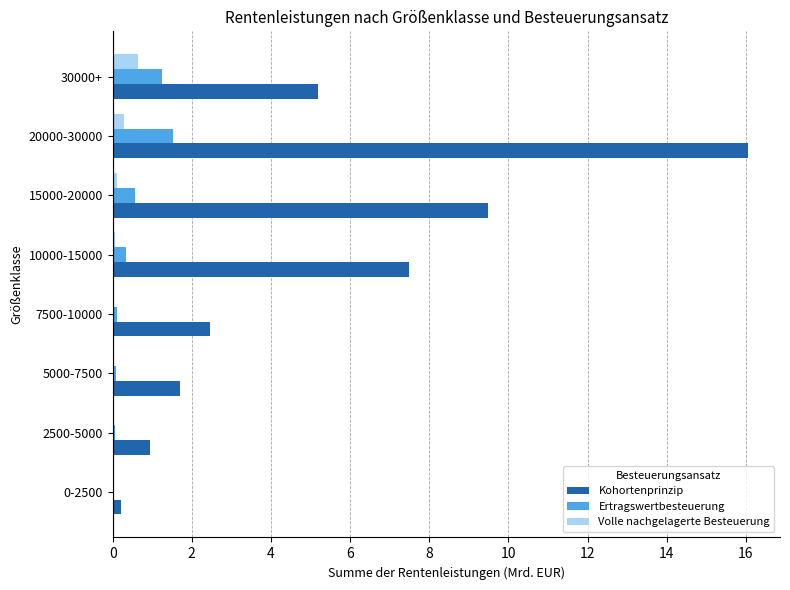

Where is Kohortenprinzip nearest to the value 8?

10000-15000